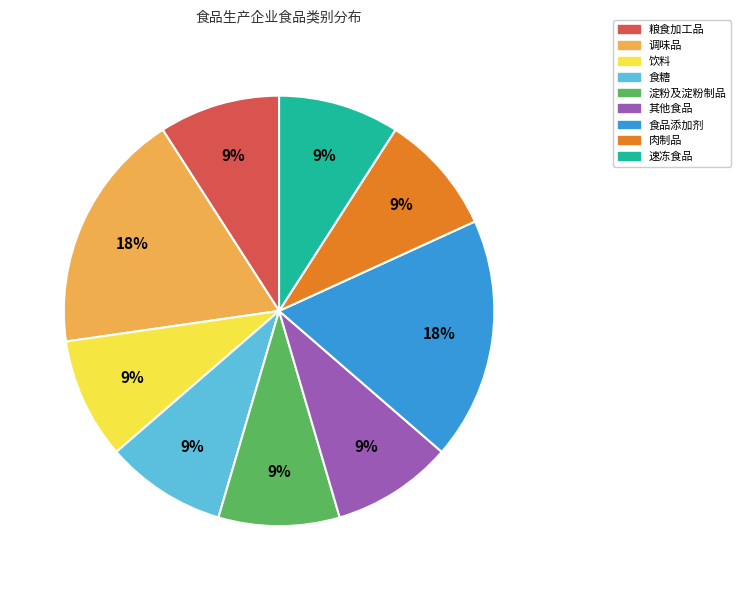

Is it true that 粮食加工品 is 9% of the pie?

True